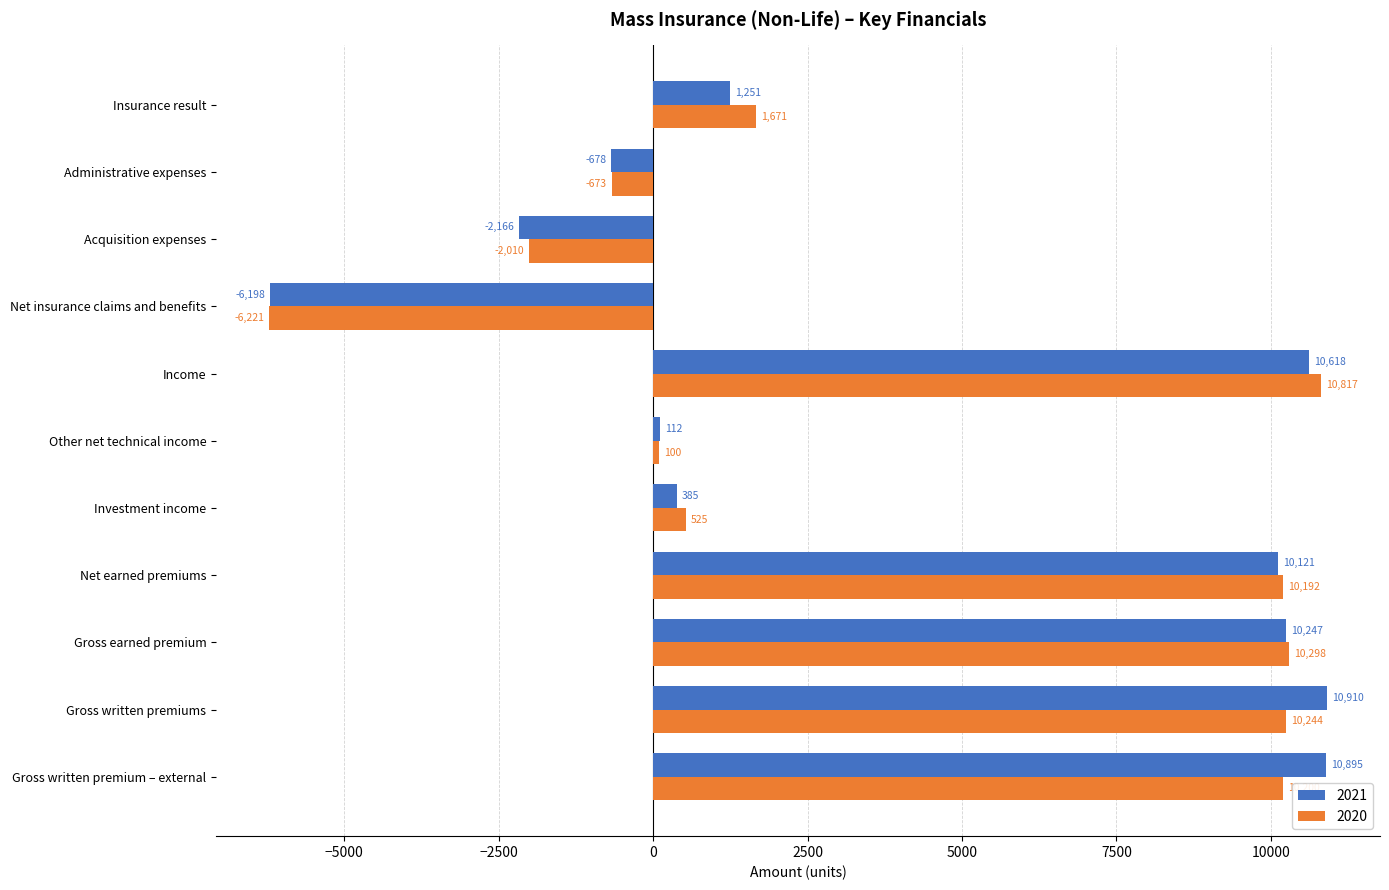

What is the minimum value shown in the chart?

-6221